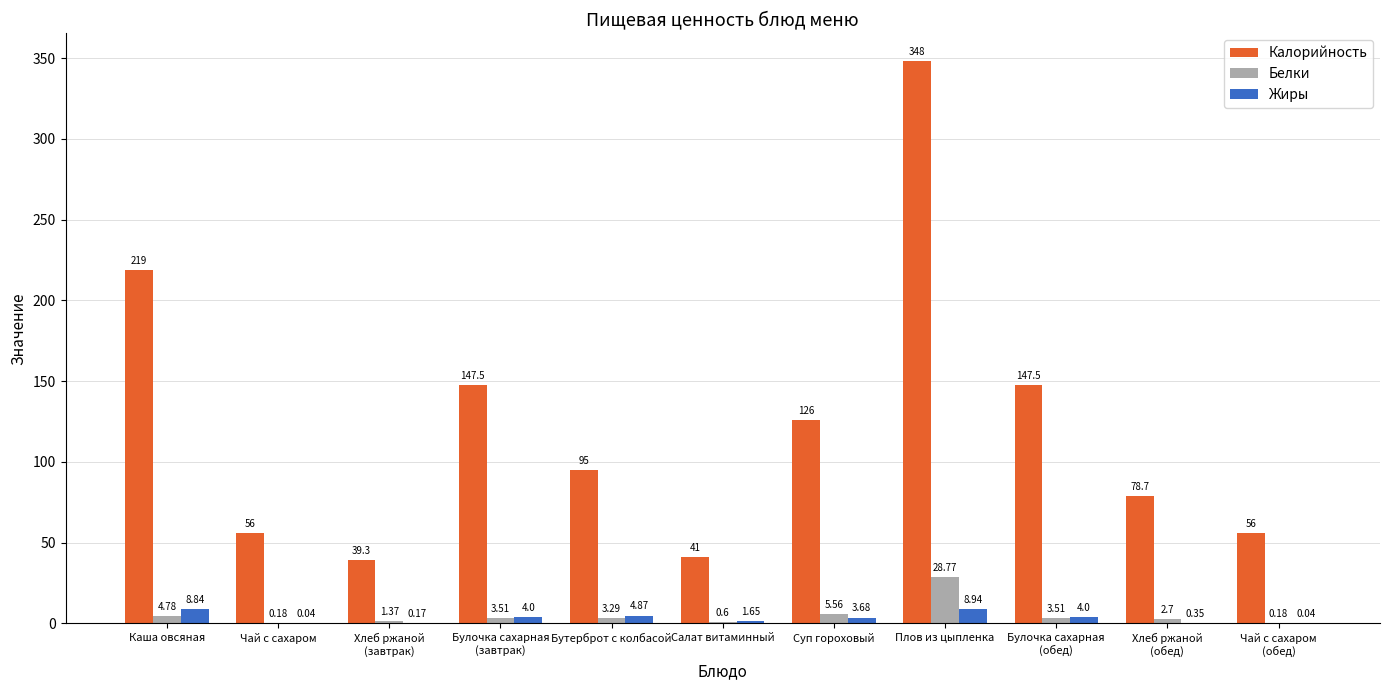

The value of Калорийность at Плов из цыпленка is 537.1. True or false?

False